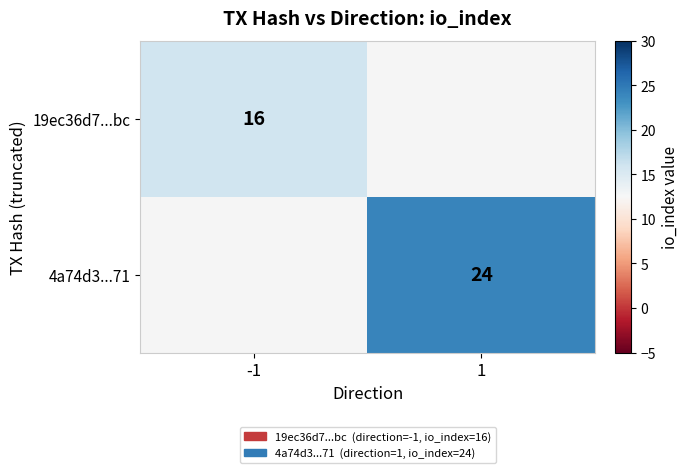

At which category is the sum across all series the highest?

1